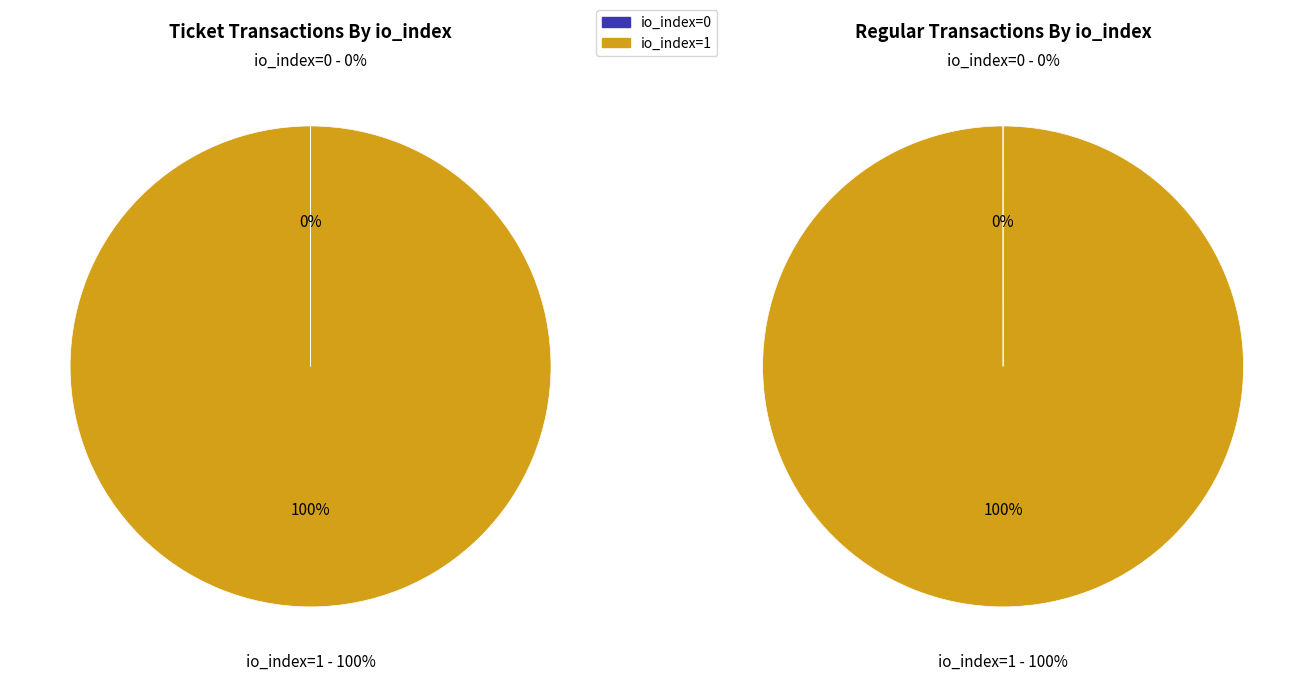

To the nearest percent, what is the difference between the io_index=0 and io_index=1 slice percentages?

100%